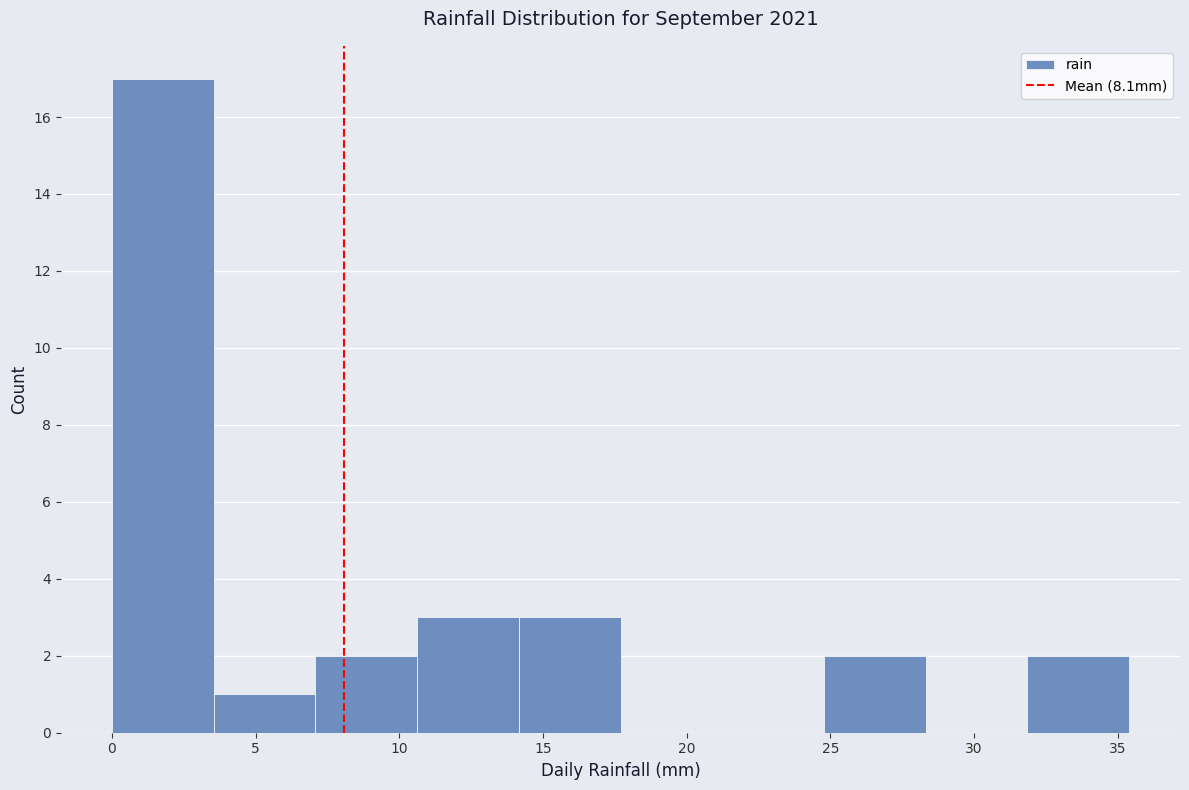

What is the height of the bar covering 32.0 to 35.5 on the x-axis? Neither the bar edges nor the heights are printed on the chart, so give them approximately, as read against the axes.

2